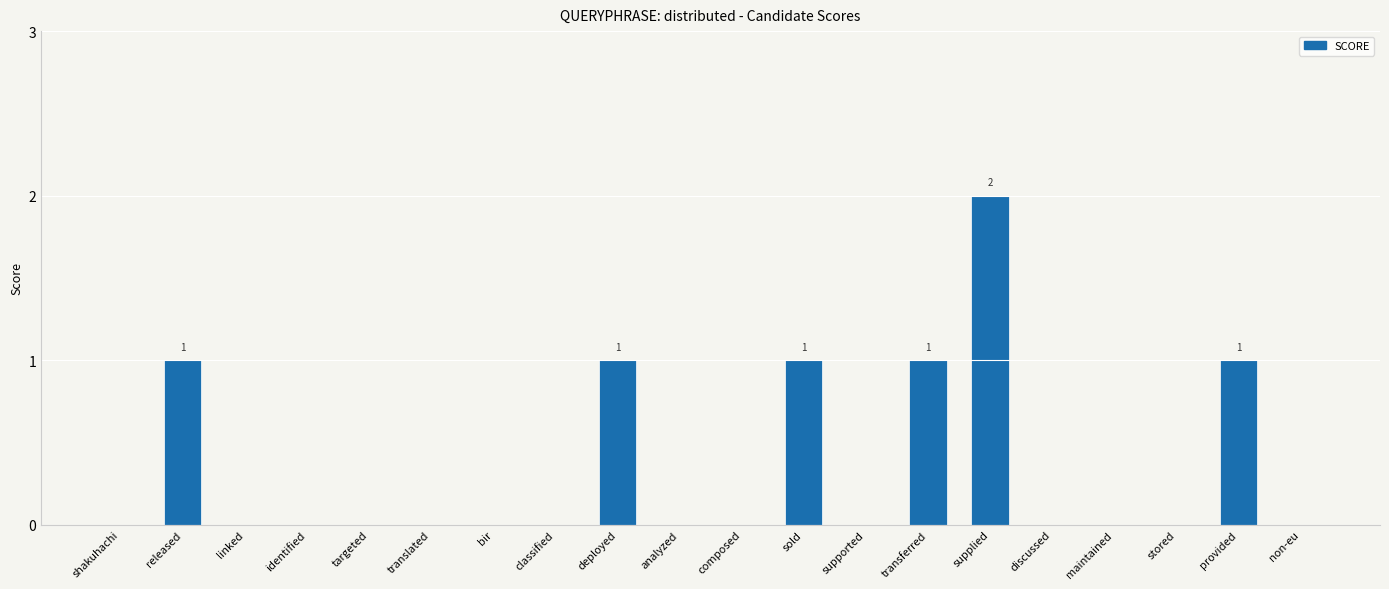

What is the maximum value shown in the chart?

2